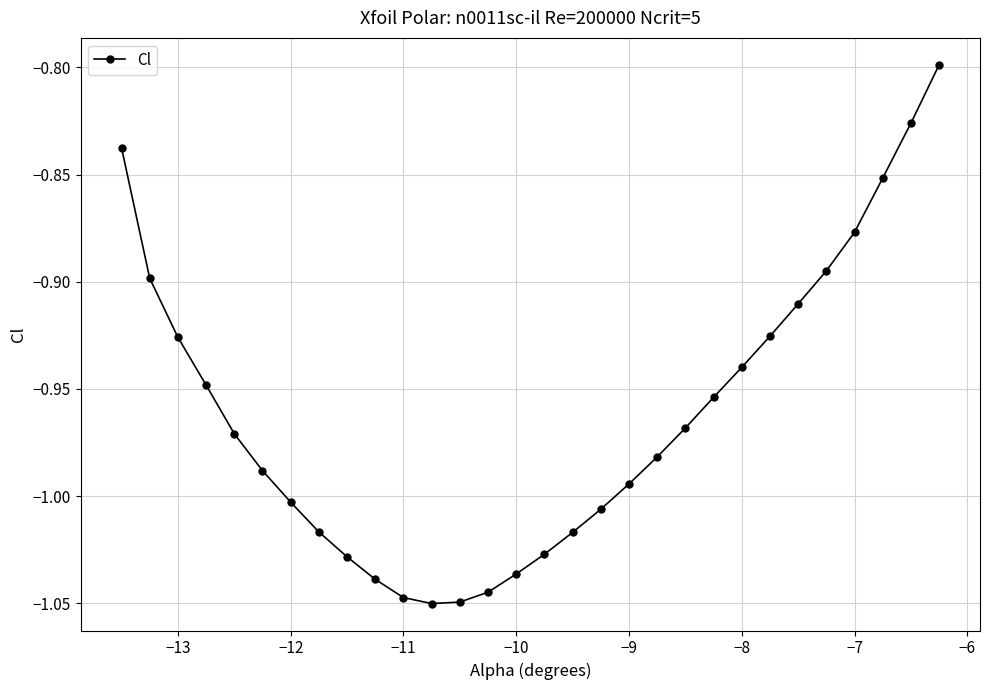

What is the difference between the maximum and minimum values?

0.3